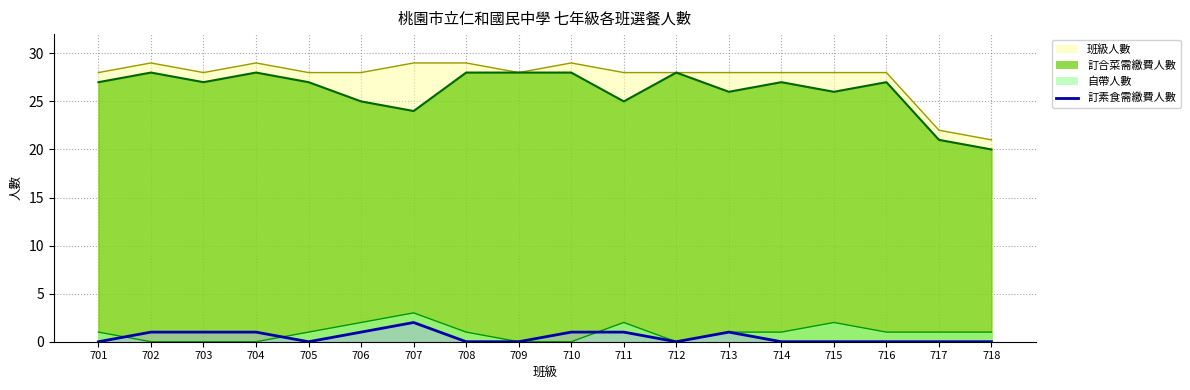

Which series has the widest spread of values?

班級人數